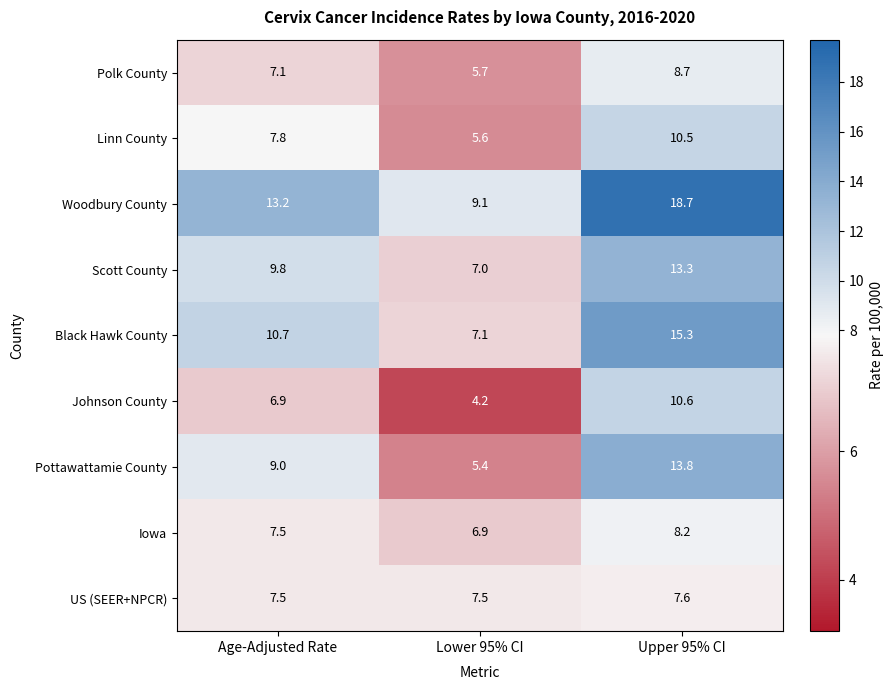

Which series has the widest spread of values?

Woodbury County